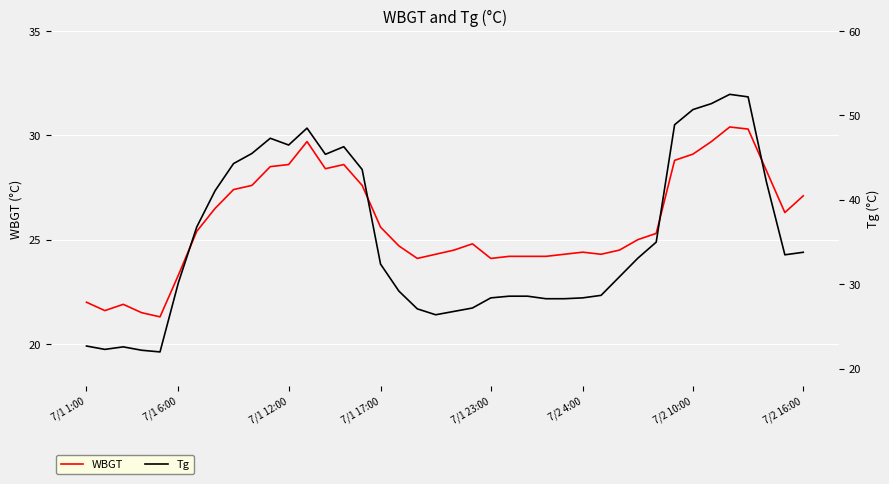

In WBGT, how many points are higher than both neighbors (excluding endpoints)?

6